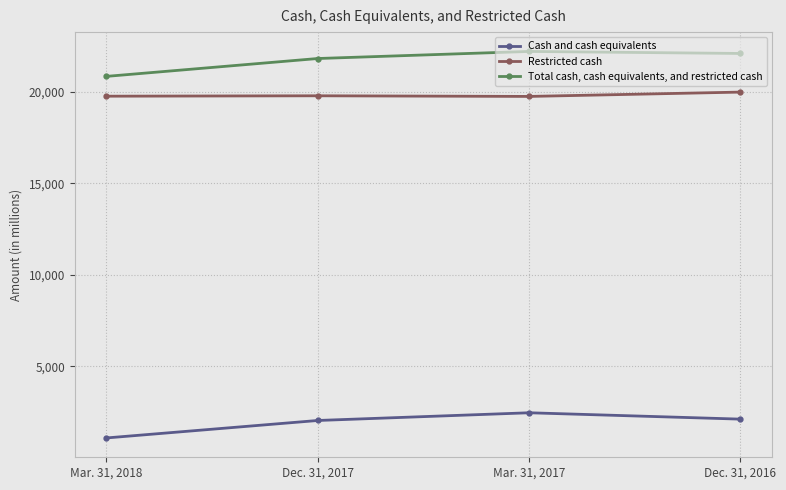

Which label corresponds to the smallest value in the chart?

Mar. 31, 2018